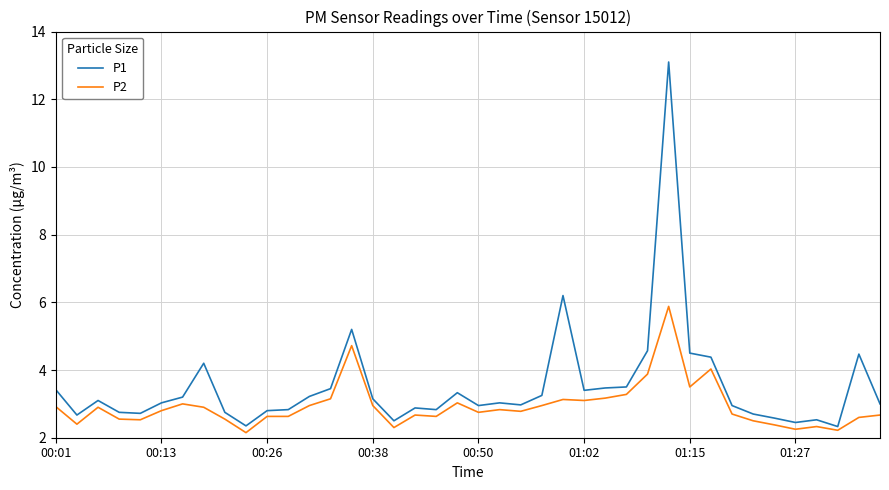

Which series has the largest total across all categories?

P1